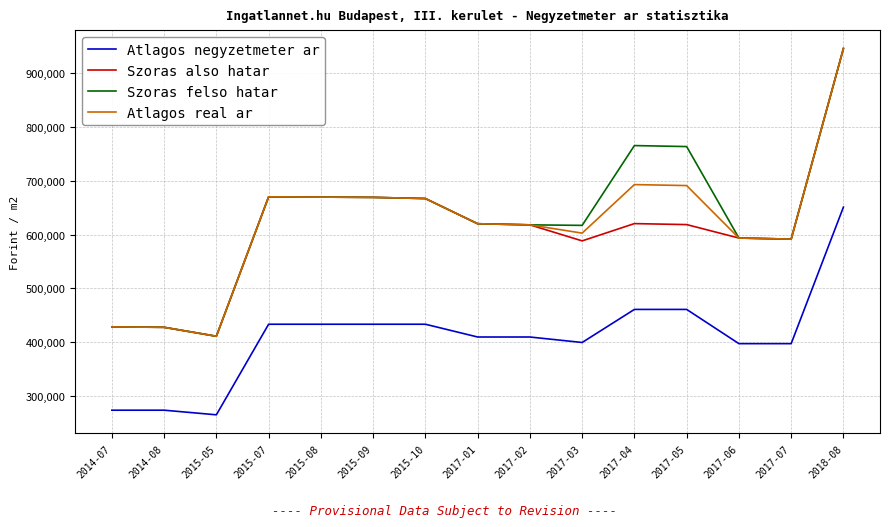

True or false: Atlagos negyzetmeter ar and Szoras felso hatar intersect in this chart.

False